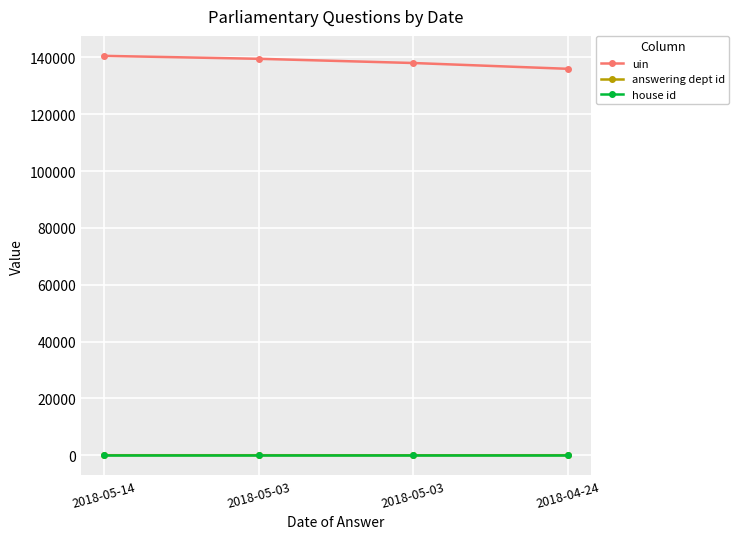

True or false: answering dept id and house id cross at least once.

False